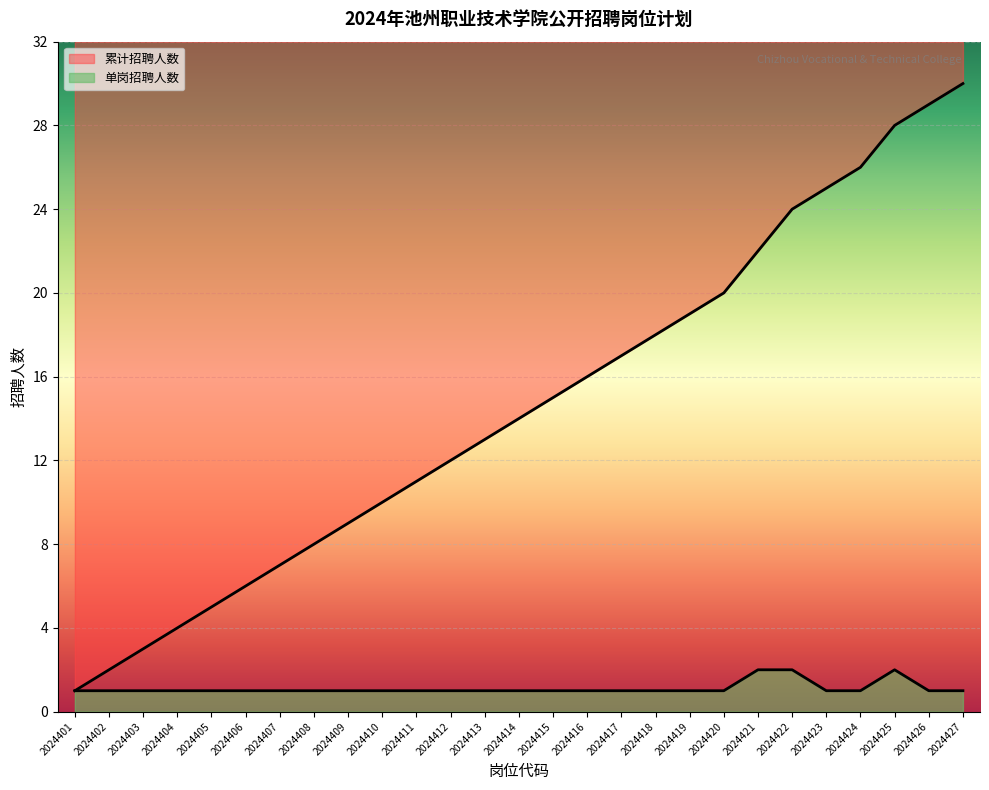

What is the difference between the 累计招聘人数 values at 2024415 and 2024418?

3